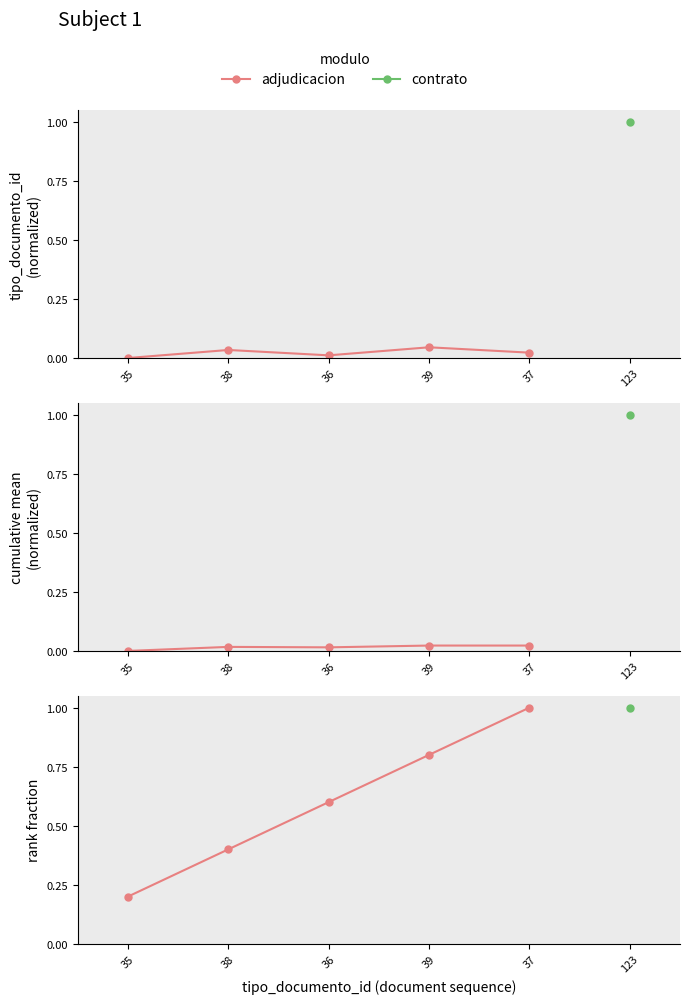

Is this an area chart (filled region under the line)?

No